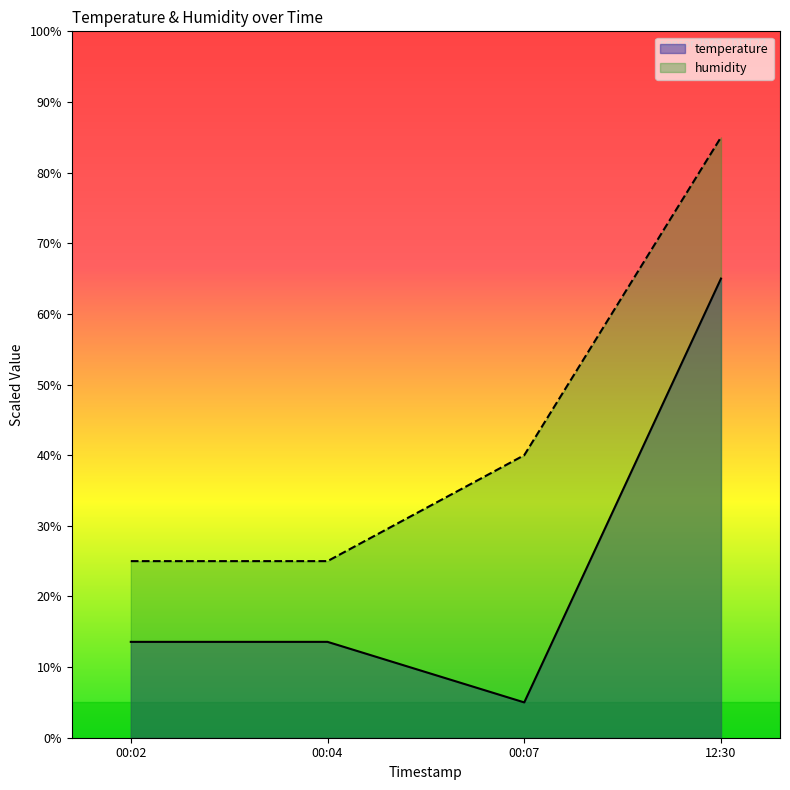

What position from the left is 00:07?

3